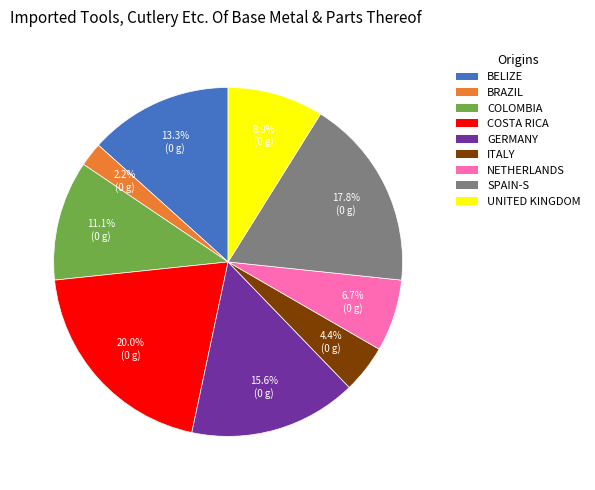

Is there any slice that represents more than half of the pie?

No